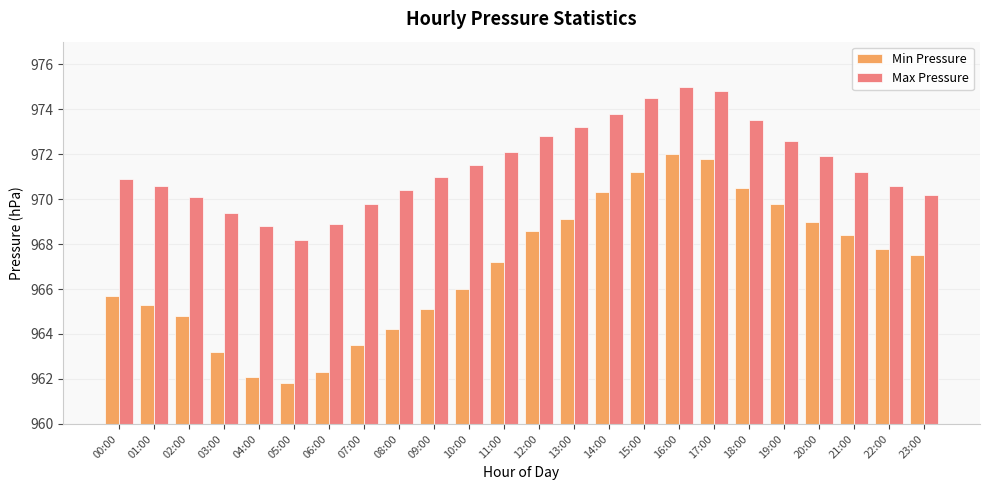

Reading left to right, what are all the values shown in this chart?

Min Pressure: 965.7	965.3	964.8	963.2	962.1	961.8	962.3	963.5	964.2	965.1	966.0	967.2	968.6	969.1	970.3	971.2	972.0	971.8	970.5	969.8	969.0	968.4	967.8	967.5
Max Pressure: 970.9	970.6	970.1	969.4	968.8	968.2	968.9	969.8	970.4	971.0	971.5	972.1	972.8	973.2	973.8	974.5	975.0	974.8	973.5	972.6	971.9	971.2	970.6	970.2